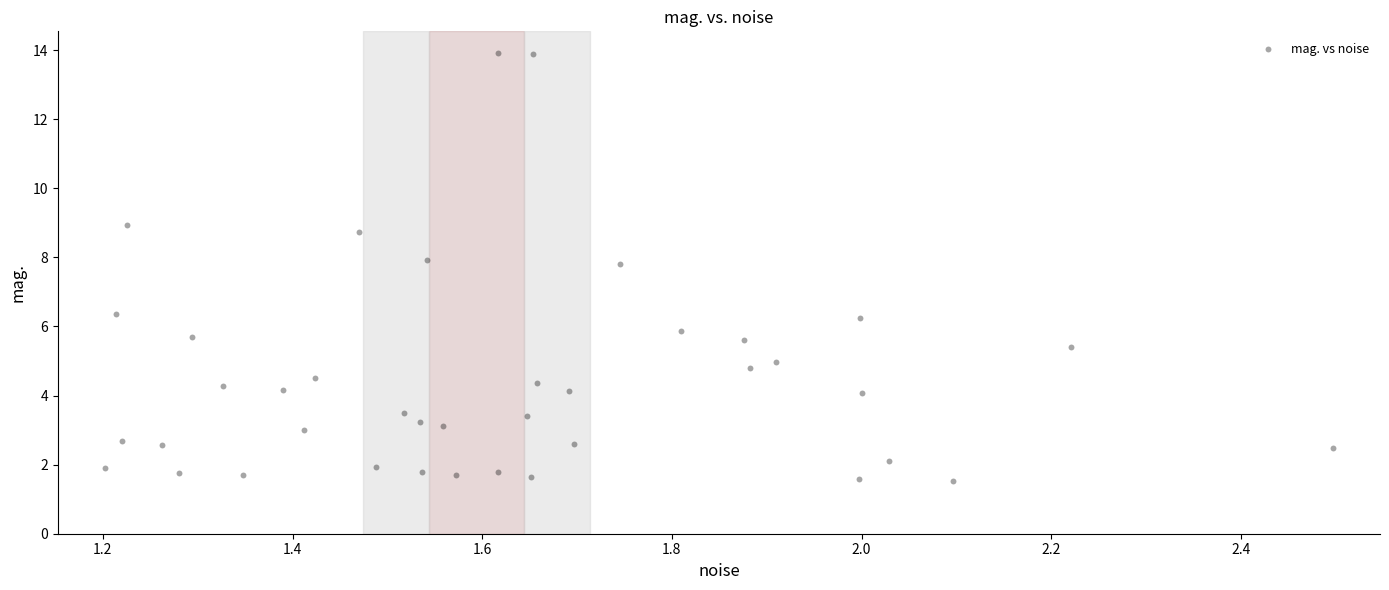

What is the range of X values (max minus min)?

1.3